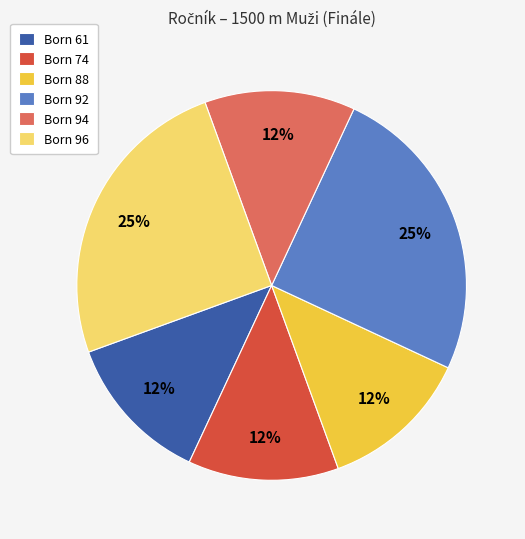

Which has a higher value, Born 94 or Born 92?

Born 92